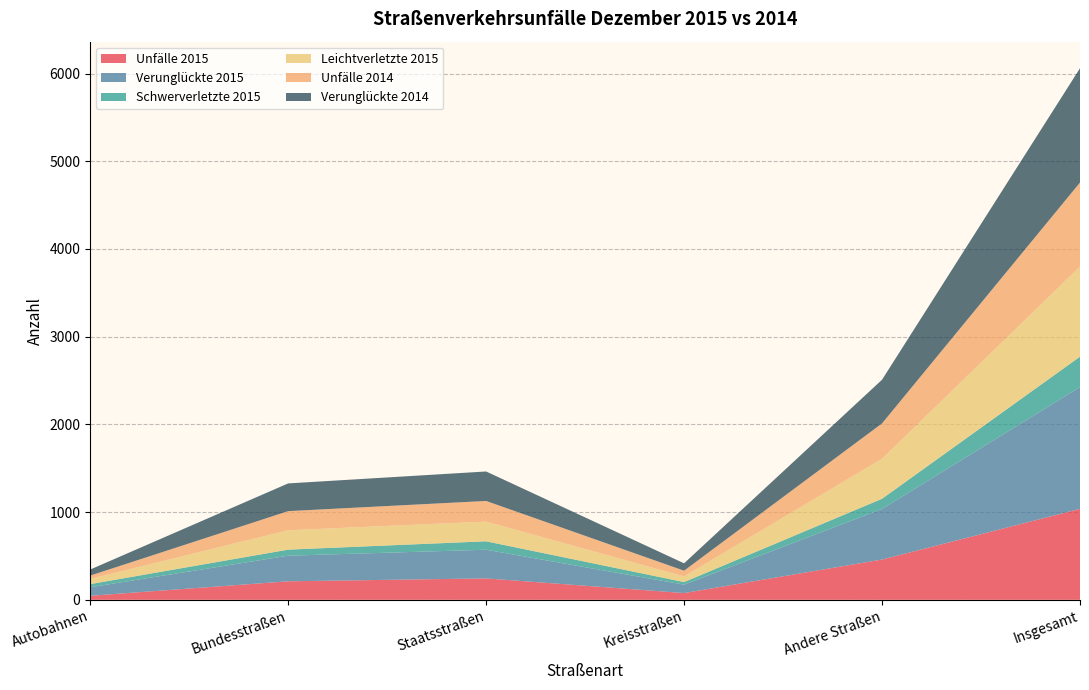

Reading left to right, extract all data points from this chart.

Unfälle 2015: Autobahnen=46	Bundesstraßen=211	Staatsstraßen=244	Kreisstraßen=77	Andere Straßen=459	Insgesamt=1037
Verunglückte 2015: Autobahnen=97	Bundesstraßen=292	Staatsstraßen=327	Kreisstraßen=96	Andere Straßen=577	Insgesamt=1389
Schwerverletzte 2015: Autobahnen=36	Bundesstraßen=69	Staatsstraßen=96	Kreisstraßen=29	Andere Straßen=116	Insgesamt=346
Leichtverletzte 2015: Autobahnen=60	Bundesstraßen=221	Staatsstraßen=225	Kreisstraßen=65	Andere Straßen=457	Insgesamt=1028
Unfälle 2014: Autobahnen=37	Bundesstraßen=218	Staatsstraßen=235	Kreisstraßen=65	Andere Straßen=402	Insgesamt=957
Verunglückte 2014: Autobahnen=69	Bundesstraßen=316	Staatsstraßen=336	Kreisstraßen=84	Andere Straßen=498	Insgesamt=1303